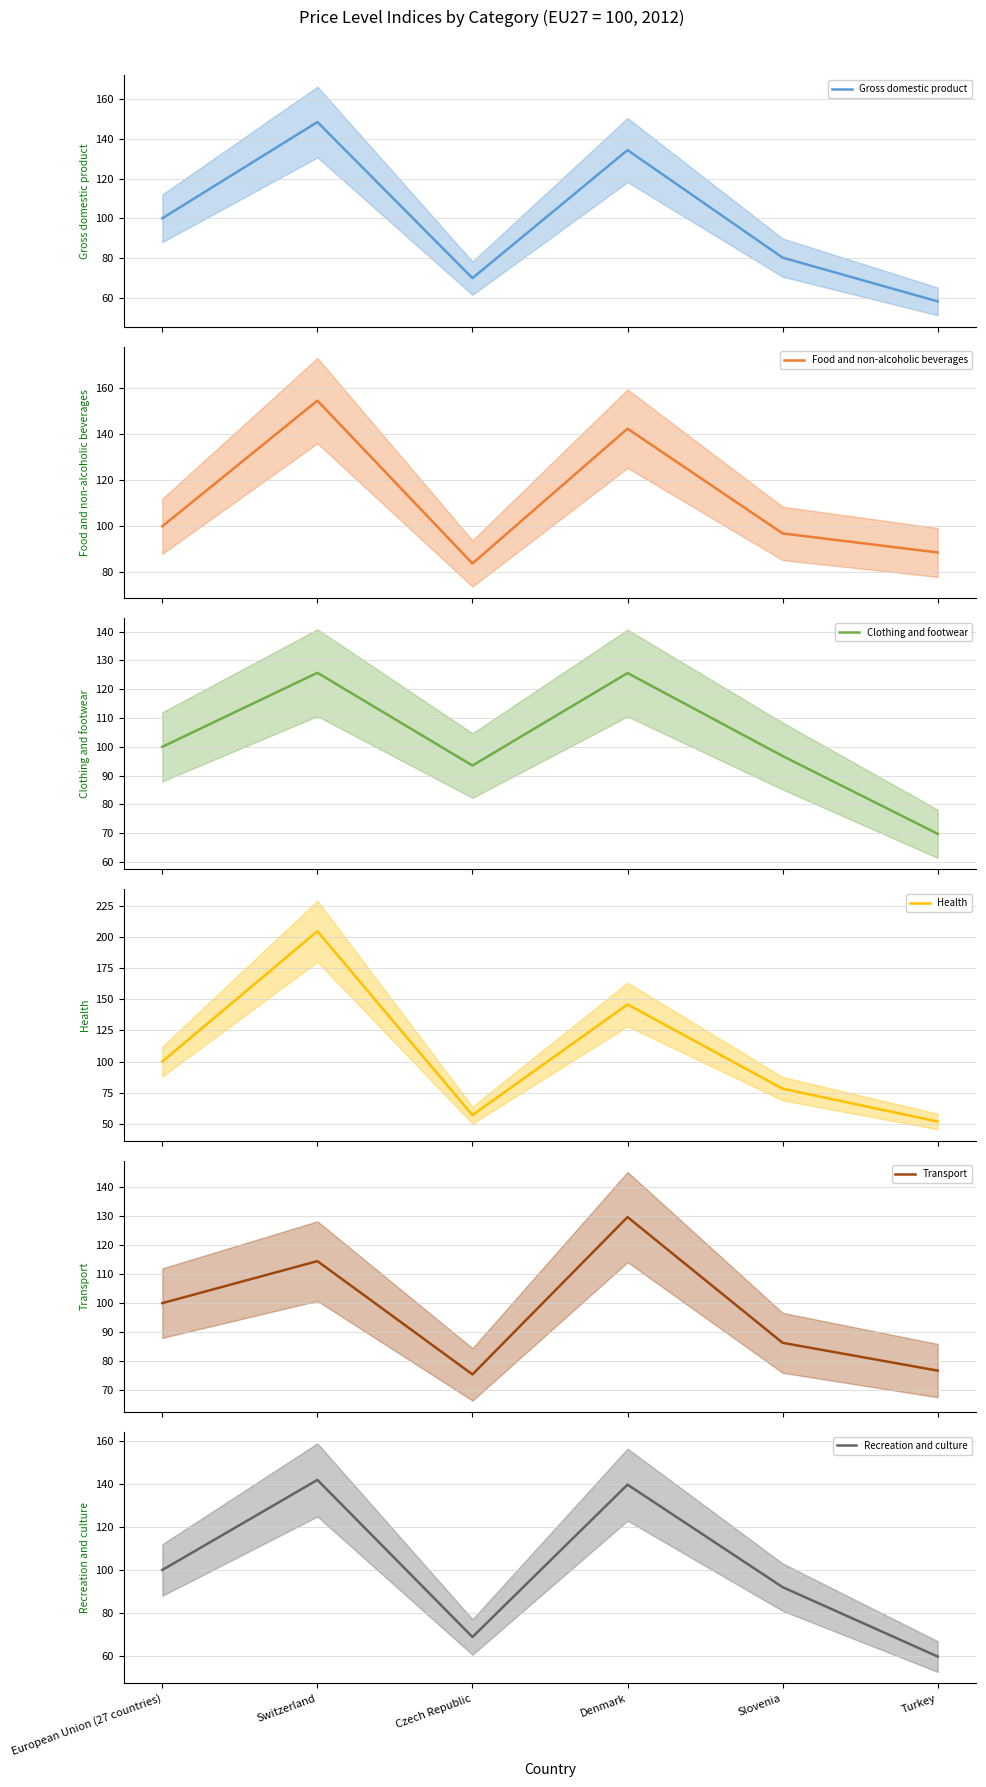

How many values in the Health series are below 100?

3